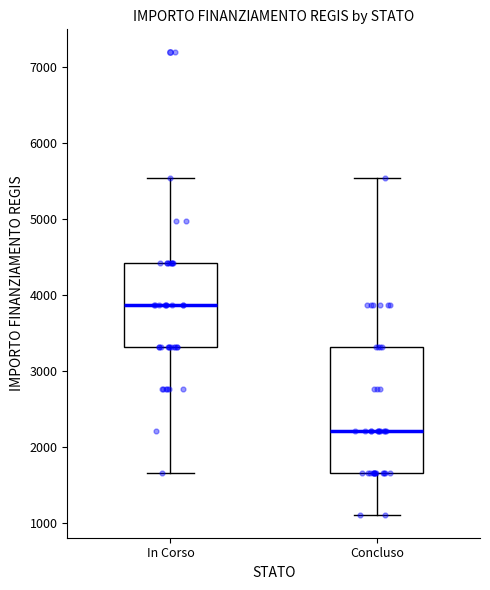

Where does the upper whisker of the box for In Corso end on the y-axis? The values are not printed on the chart, so give them approximately, as read against the axis.

5500